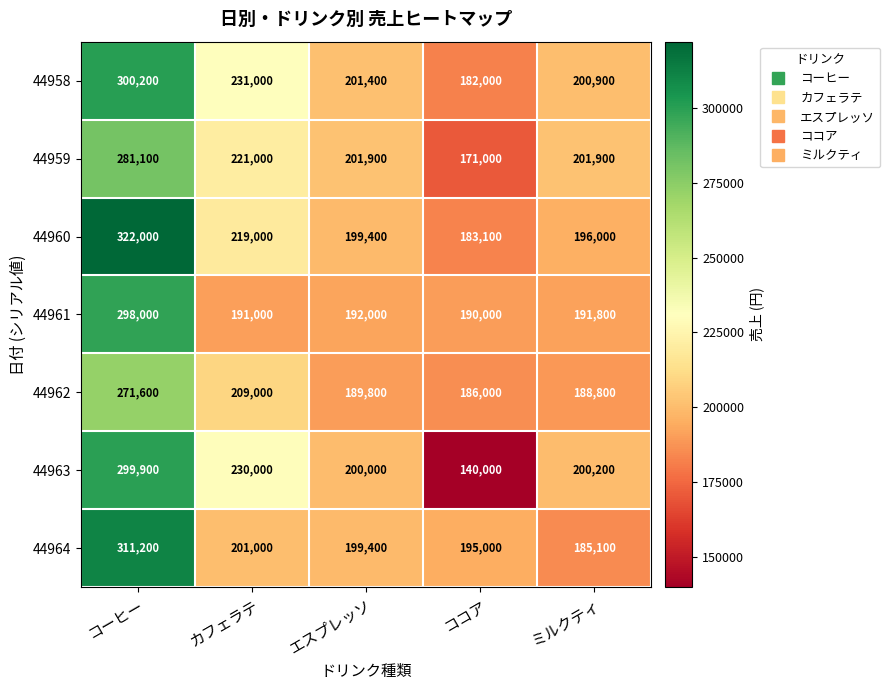

Rank the categories by 44962 value from lowest to highest.

ココア, ミルクティ, エスプレッソ, カフェラテ, コーヒー